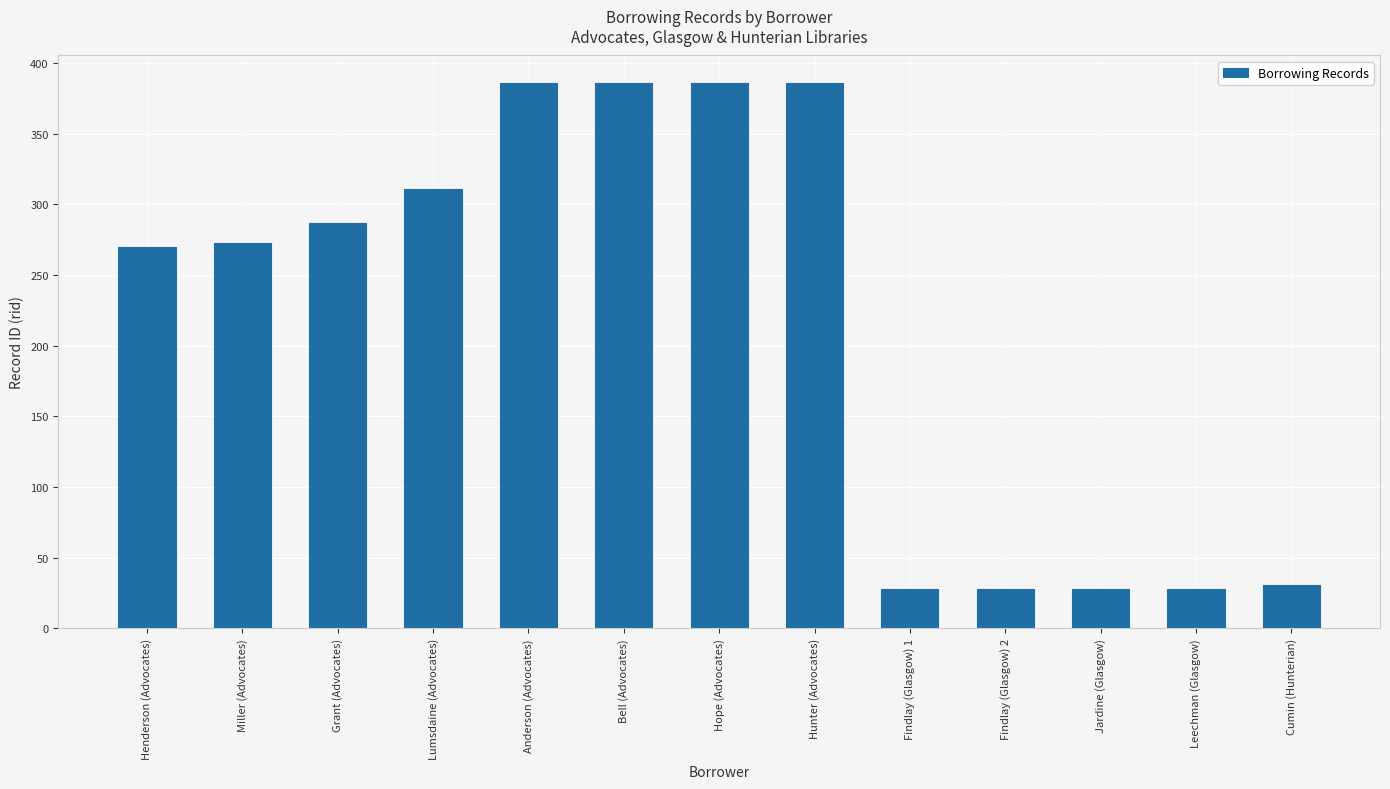

How many data points are less than 273?

6